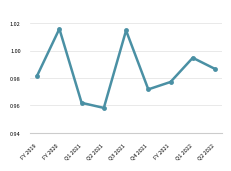

At which label is the value closest to 0?

Q2 2021